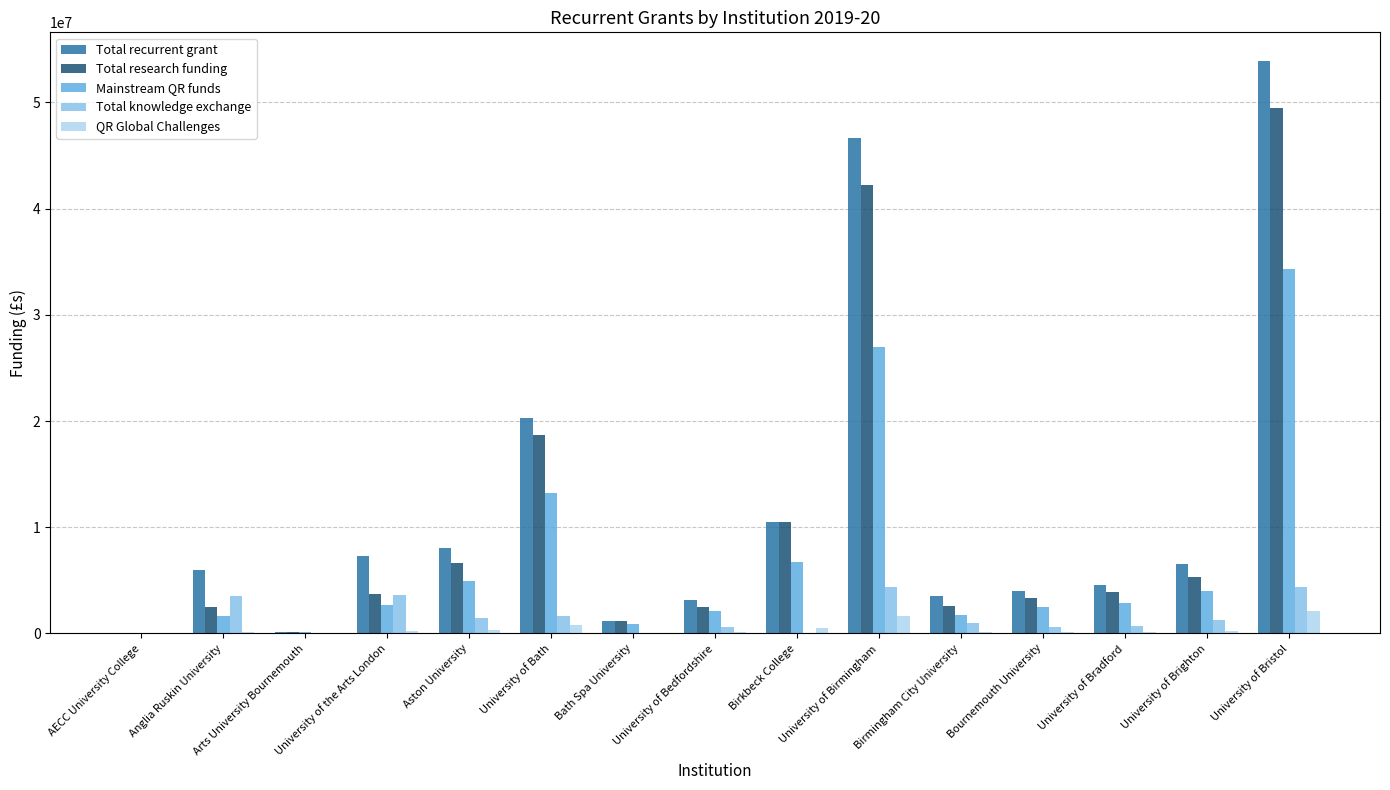

Count the number of categories in the chart.

15